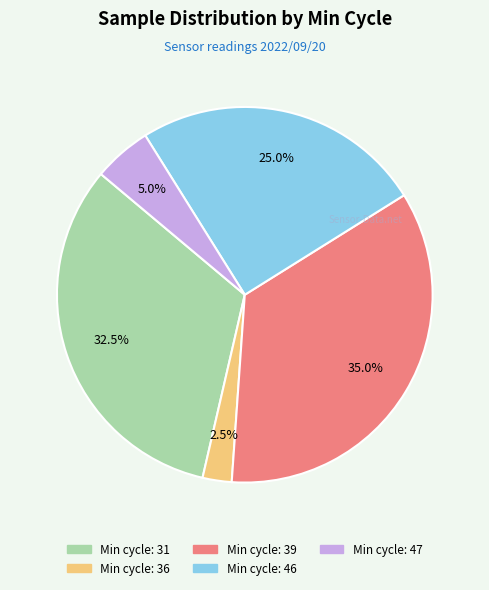

Is there any slice that represents more than half of the pie?

No